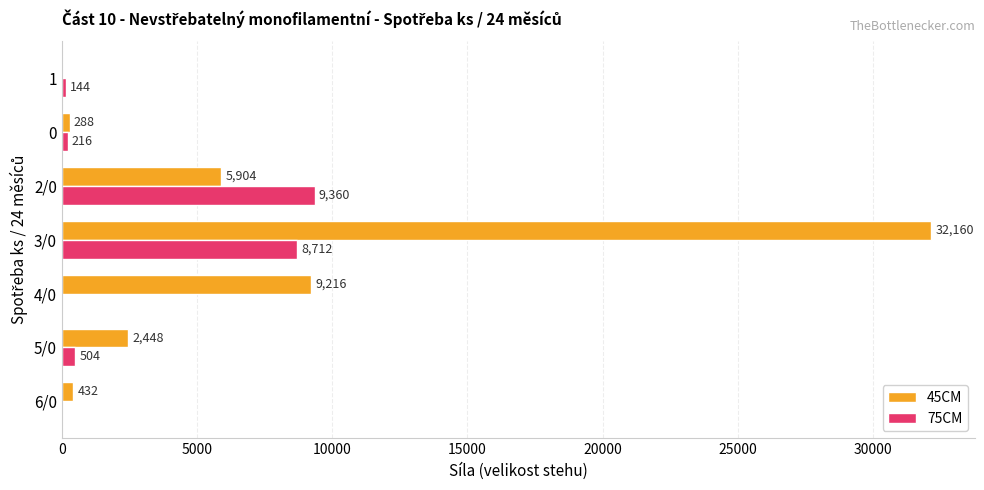

What is the total value across all series at 5/0?

2952